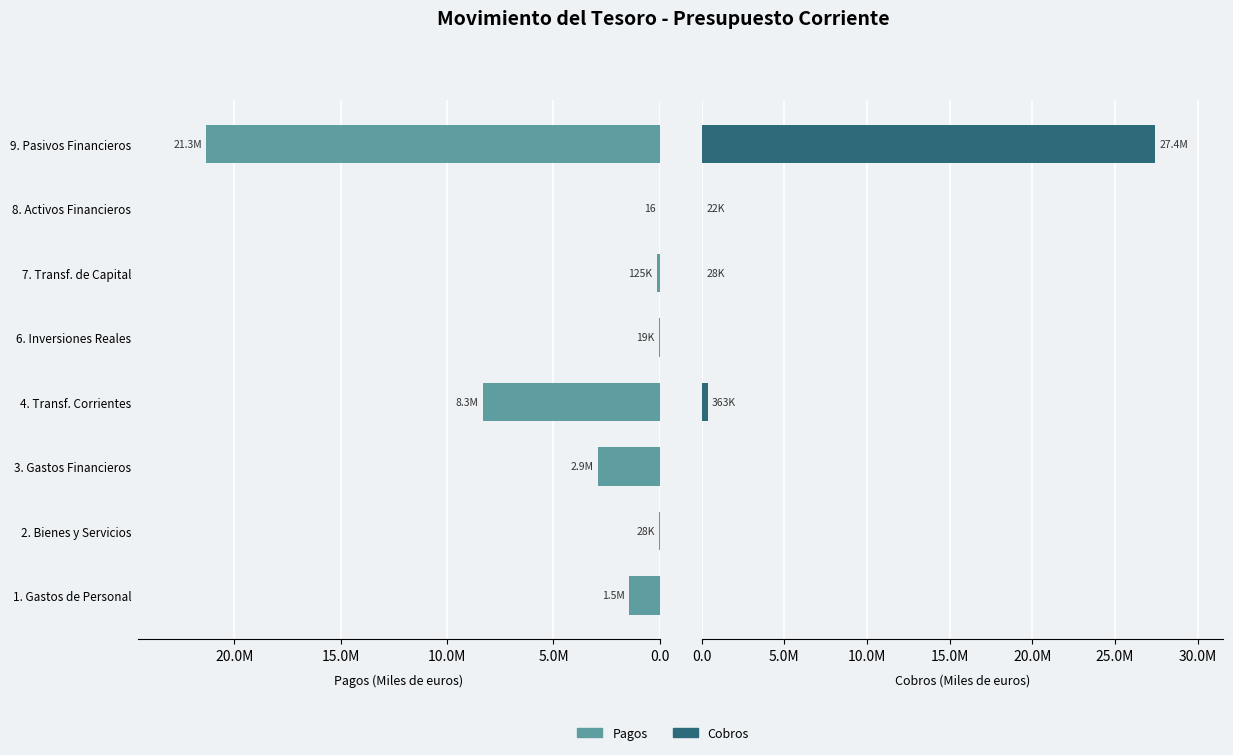

Rank the series at 3. Gastos Financieros from highest to lowest value.

Pagos, Cobros